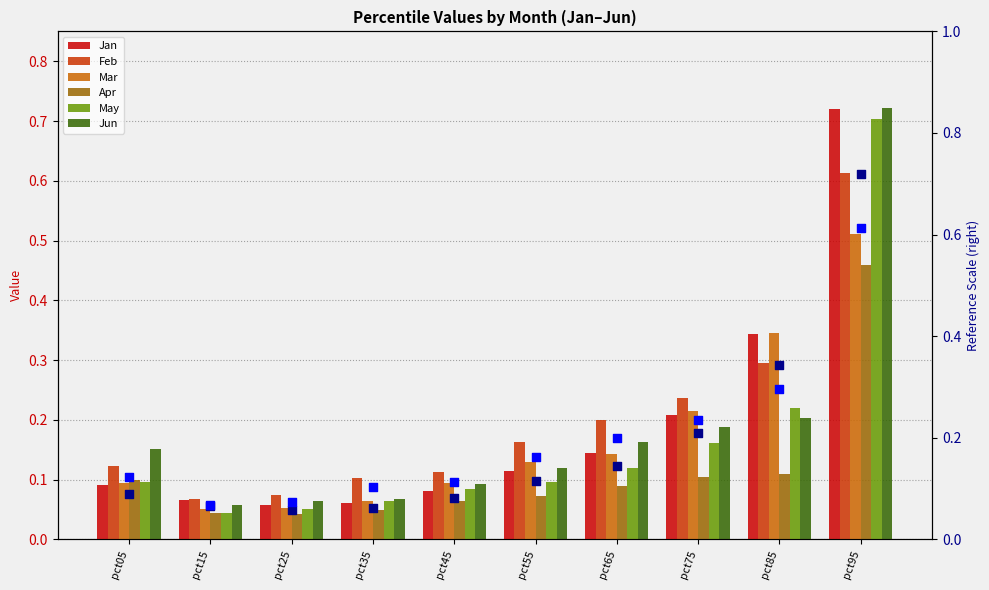

Which series has the largest Y range (max minus min)?

Jun